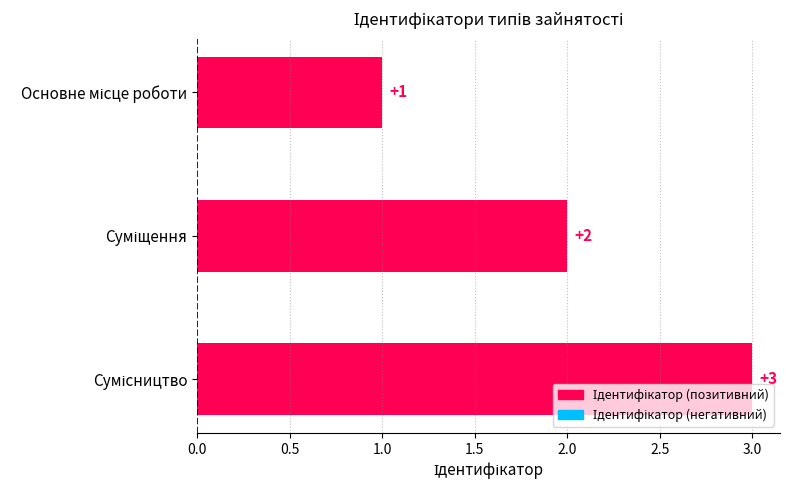

What is the value of the 1st bar from the top?

1